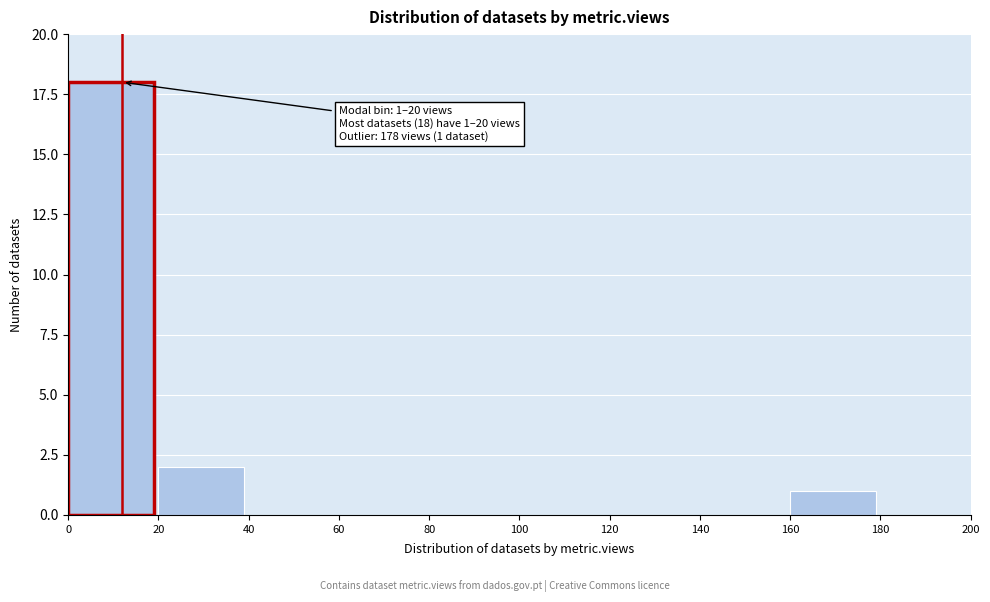

Which range on the x-axis has the tallest bar?

0 to 20